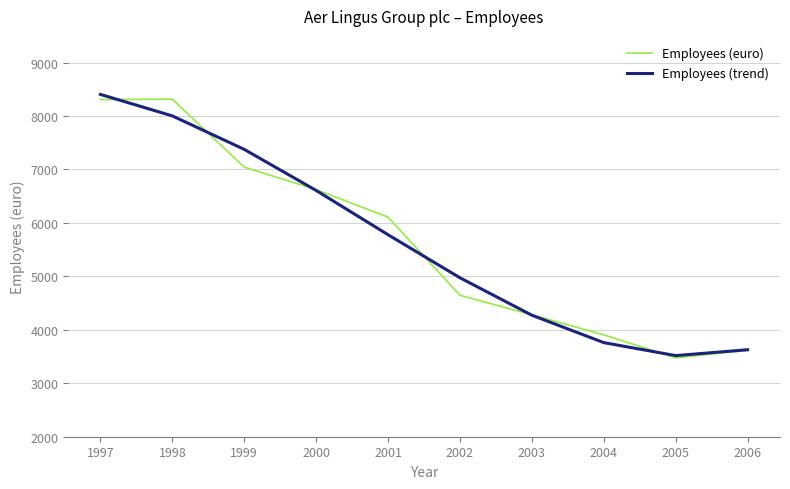

At which category does Employees (euro) reach its first local peak?

1998